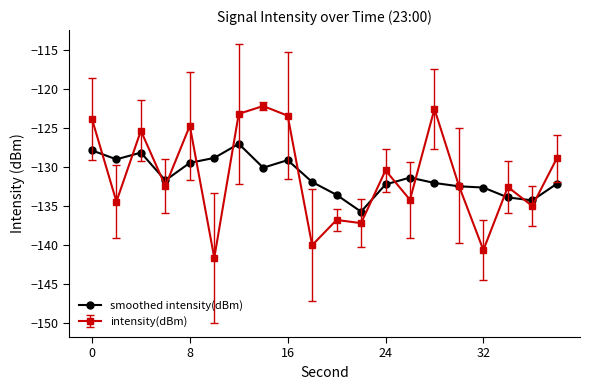

How many data points does each series have?

20